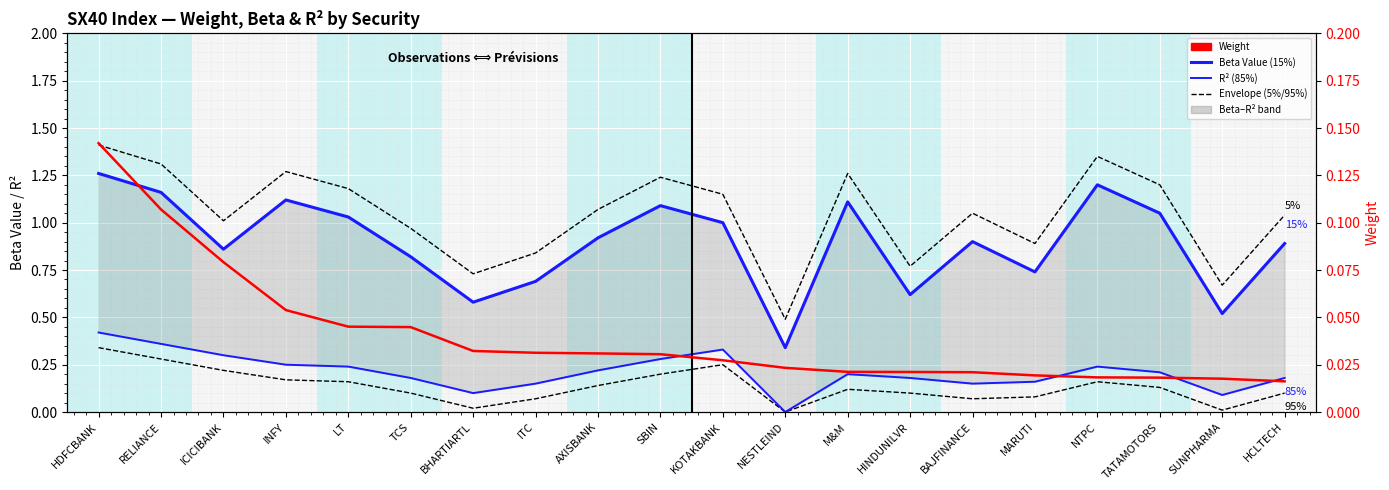

What position from the right is MARUTI?

5